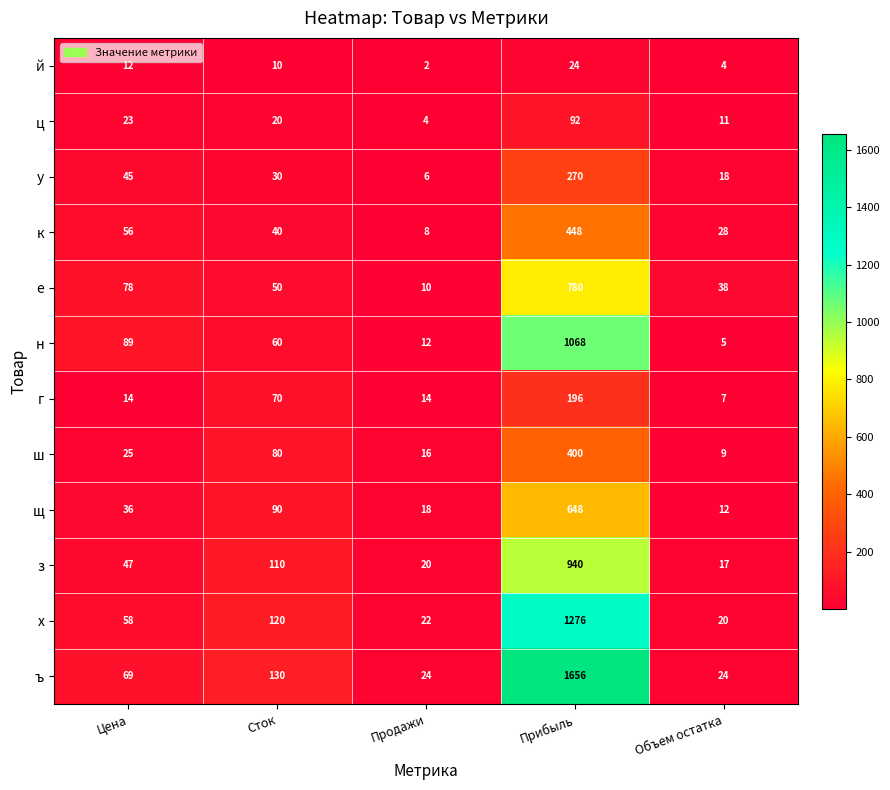

Which series changed the most between Сток and Объем остатка?

ъ